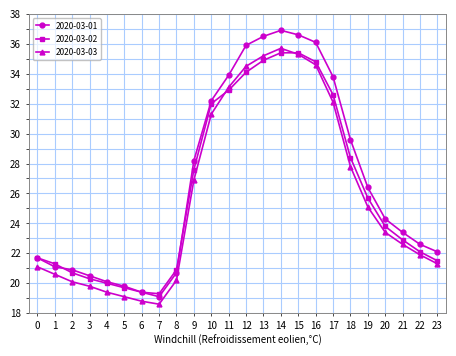

True or false: 2020-03-01 and 2020-03-03 cross at least once.

False